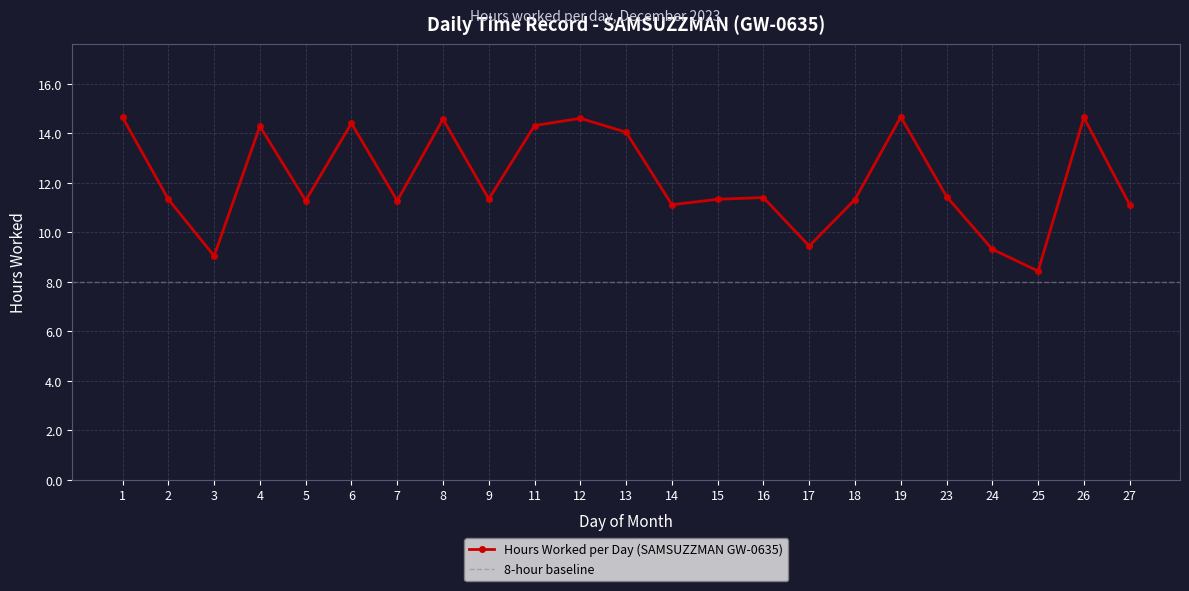

What is the value of the 13th point from the left?

11.1